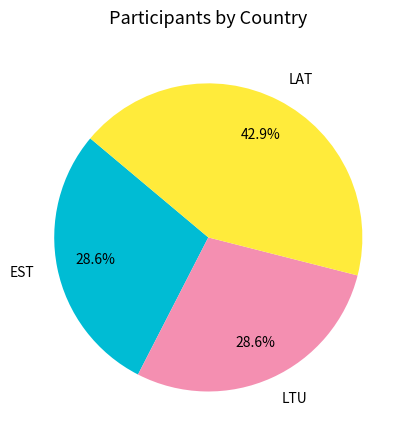

To the nearest percent, what percentage of the pie is LAT?

43%